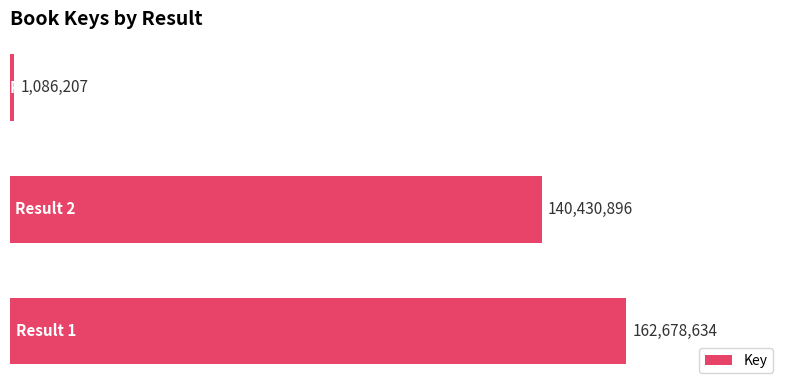

How many bars are there in total?

3